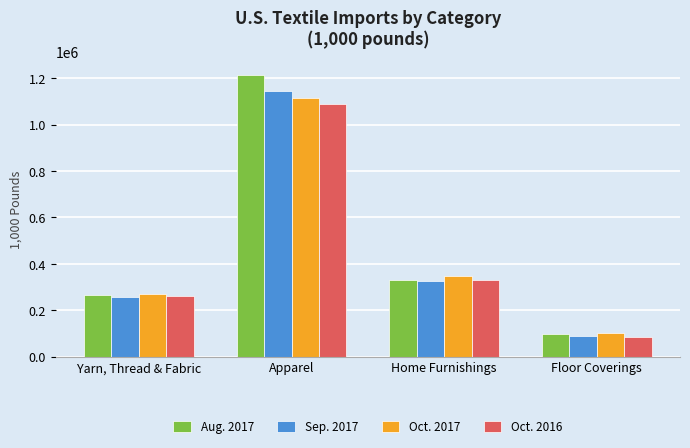

What is the total value across all series at Yarn, Thread & Fabric?

1048826.3